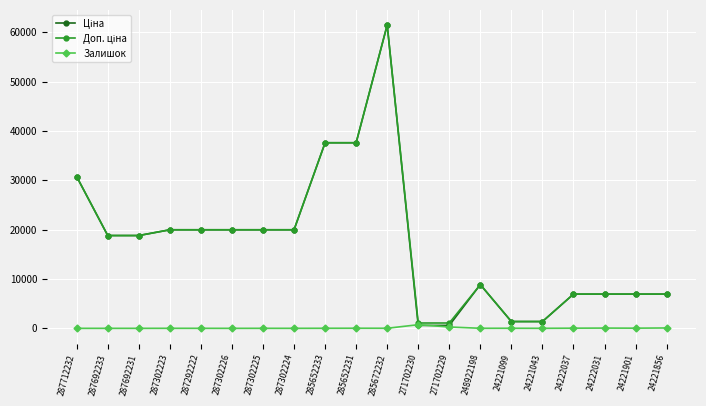

What is the maximum value shown in the chart?

61434.3